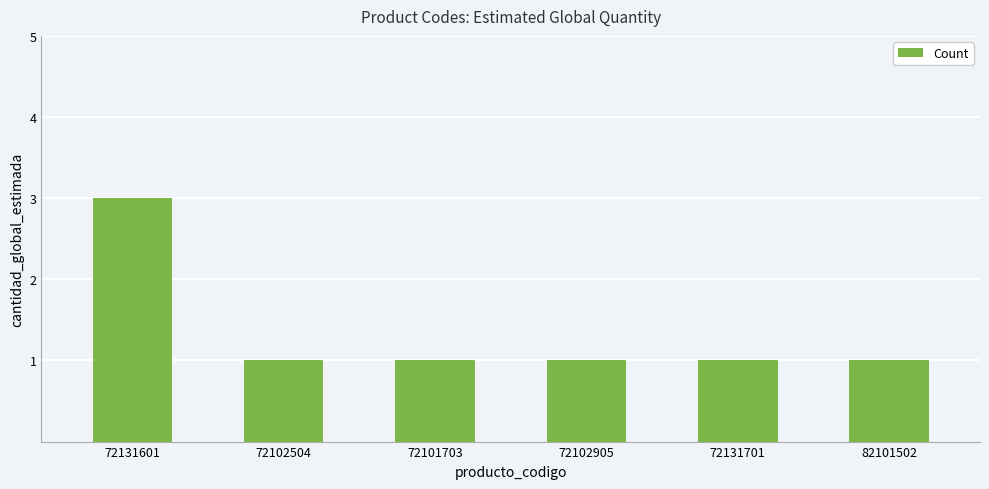

True or false: the data shows 1 at 72101703.

True